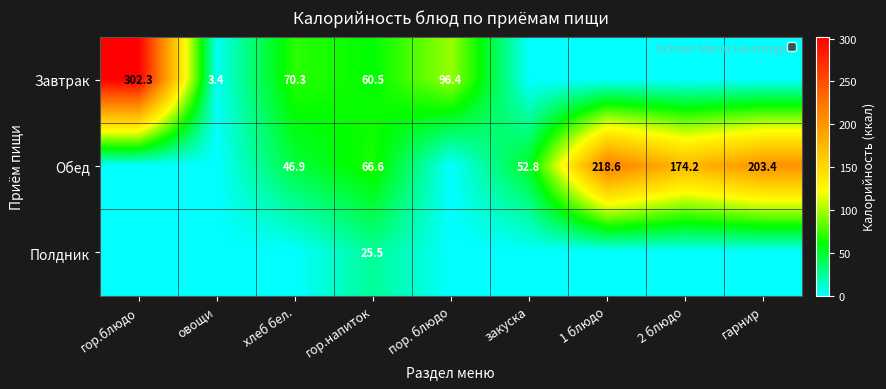

Which has a higher value, гор.блюдо or закуска?

гор.блюдо